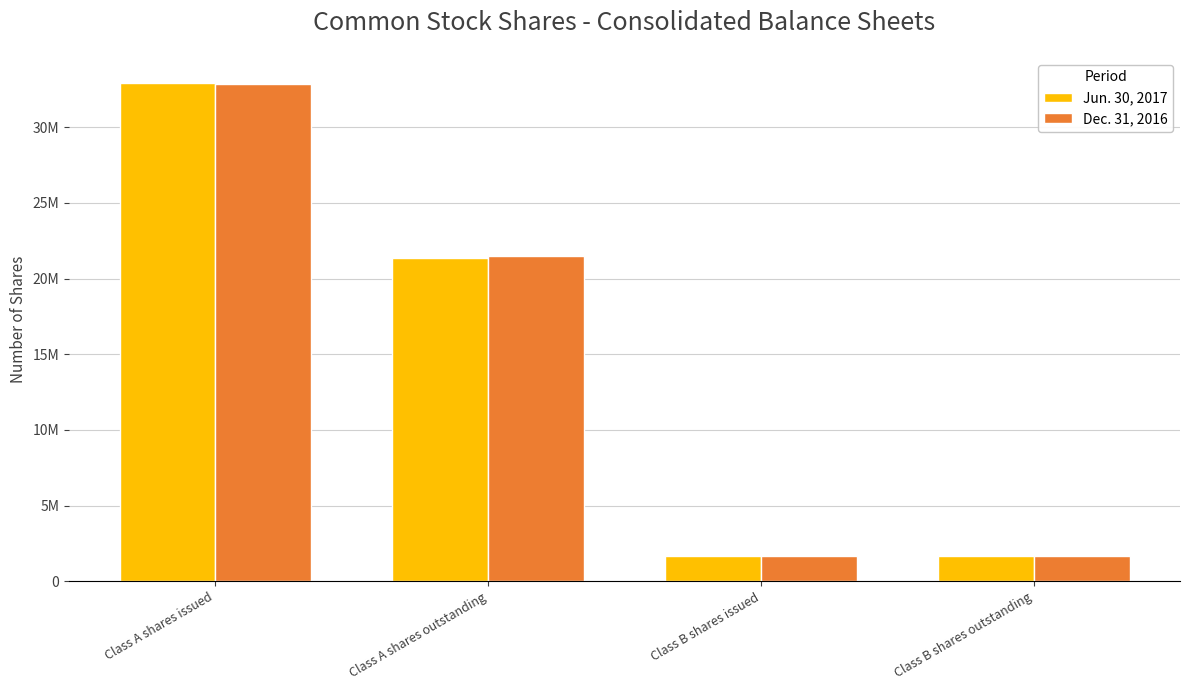

Which label corresponds to the largest value in the chart?

Class A shares issued